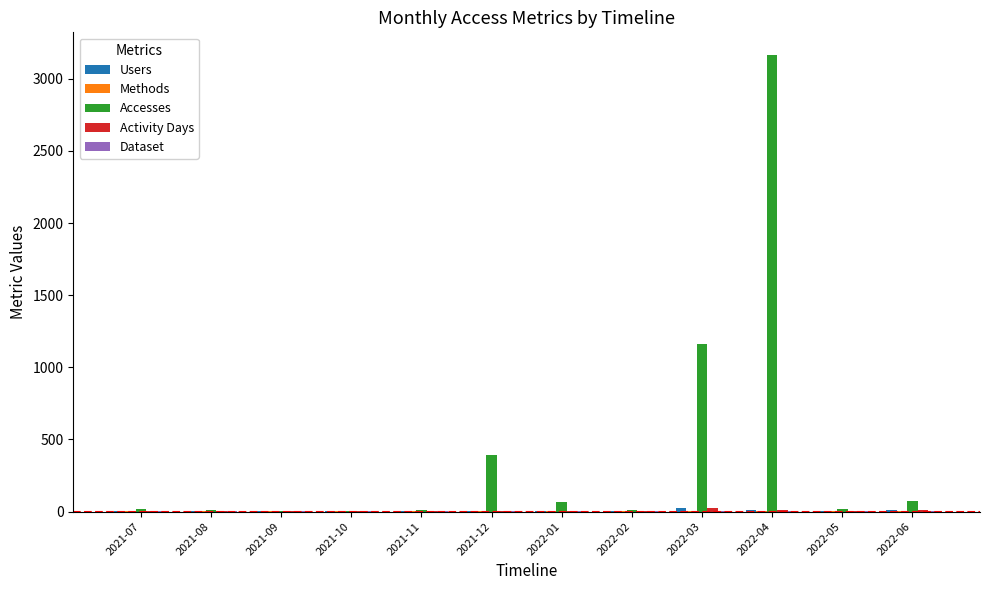

At which label is Accesses closest to 1584?

2022-03